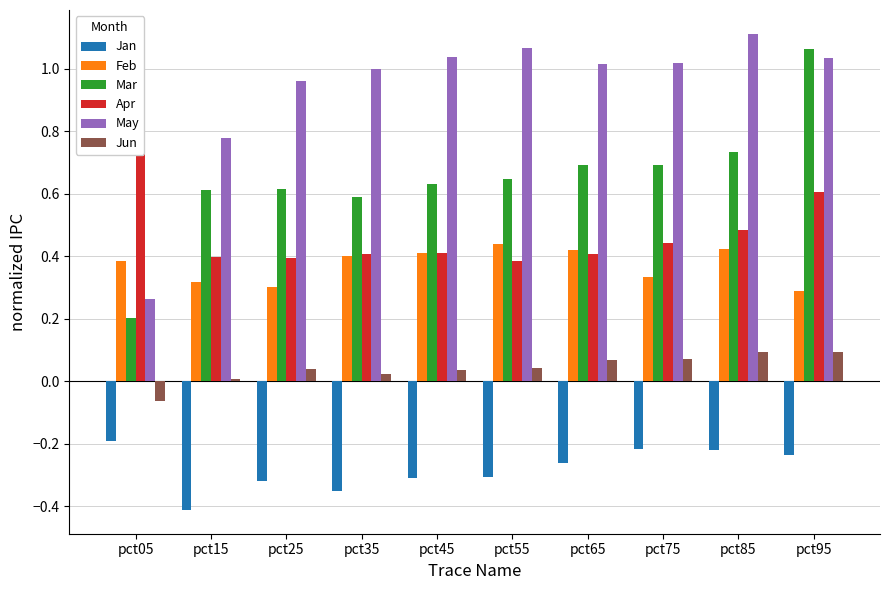

At which label is Jan closest to 0?

pct05